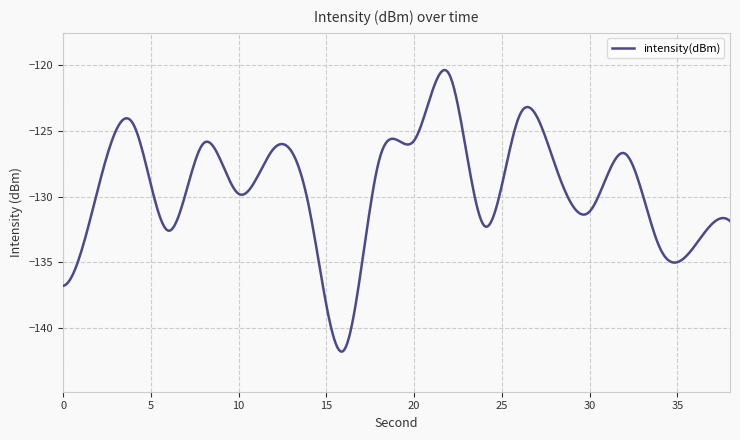

What is the greatest value displayed?

-120.3